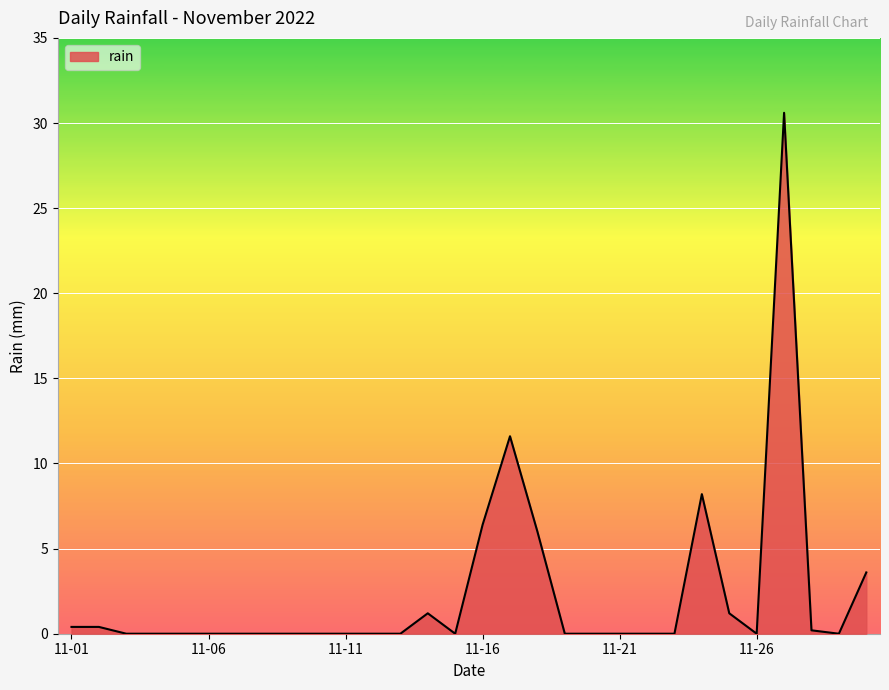

What is the difference between the maximum and minimum values?

30.6